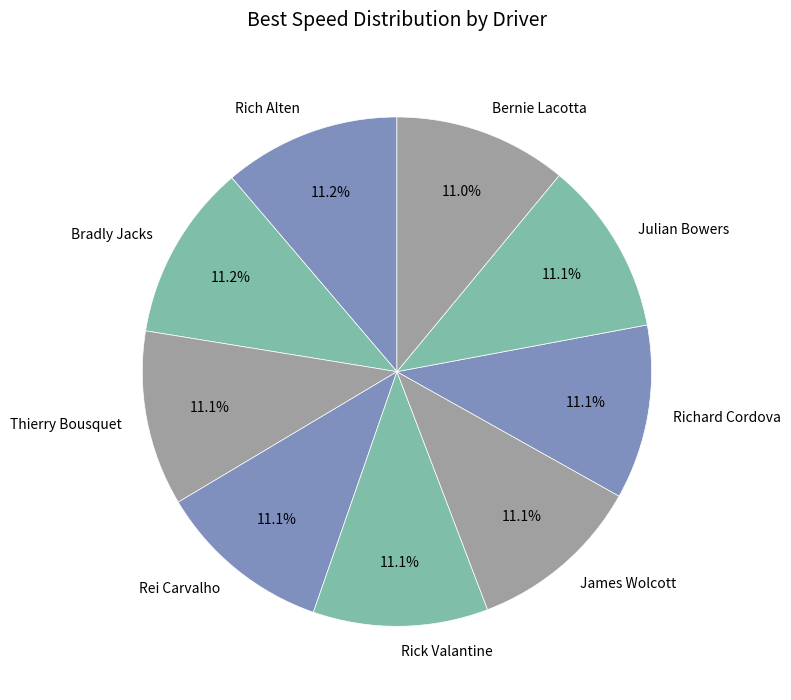

What is the ratio of the value at Bernie Lacotta to the value at Rick Valantine?

1.0